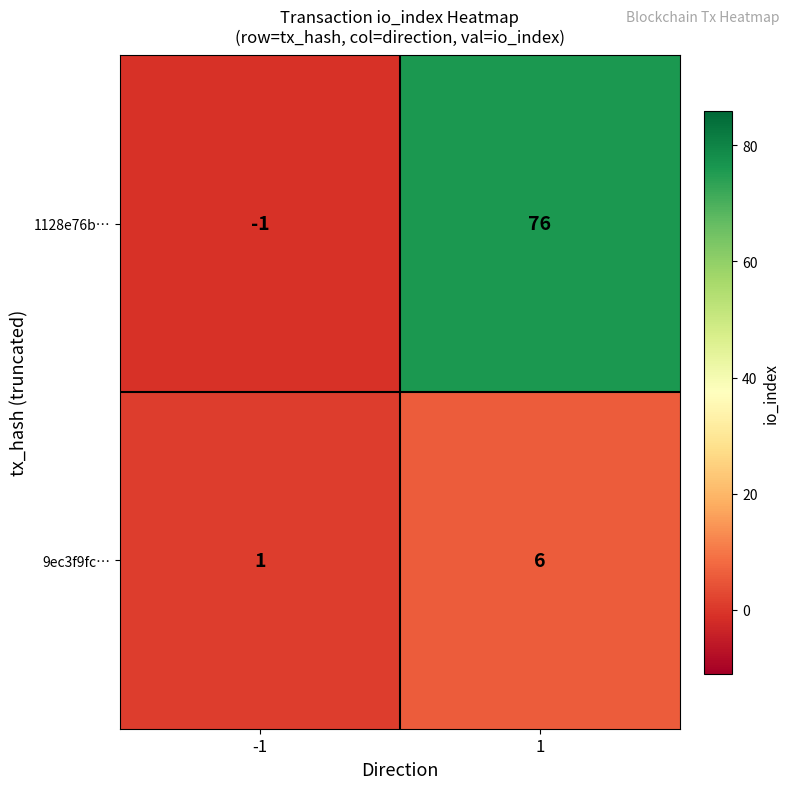

What is the sum of all 1128e76b… values?

75